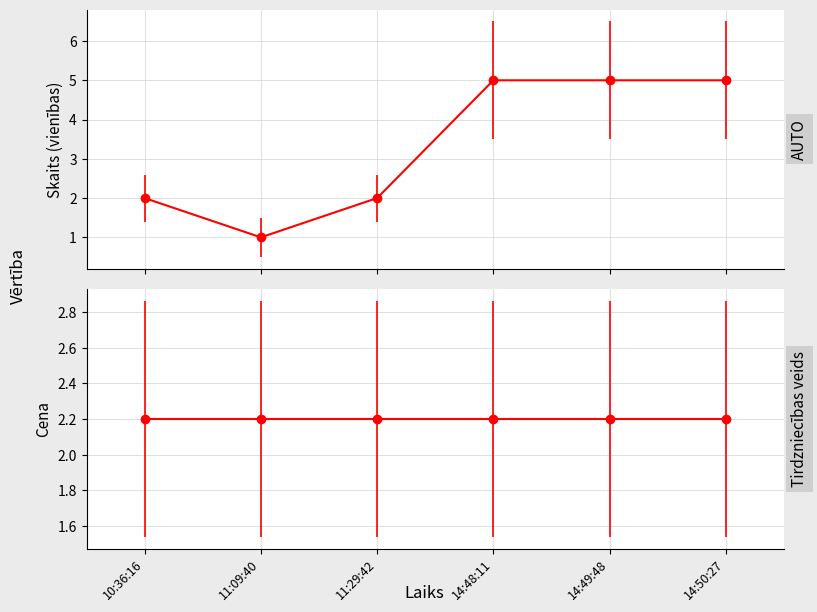

Between which two adjacent categories do Cena and Skaits first intersect?

11:29:42 and 14:48:11